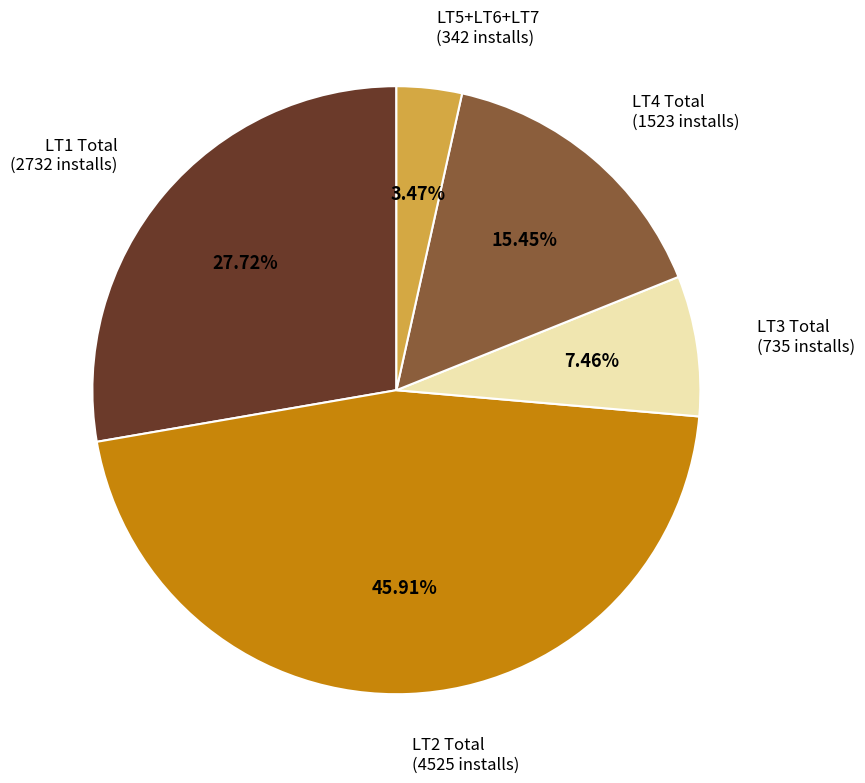

To the nearest percent, what percentage of the pie is LT2 Total?

46%